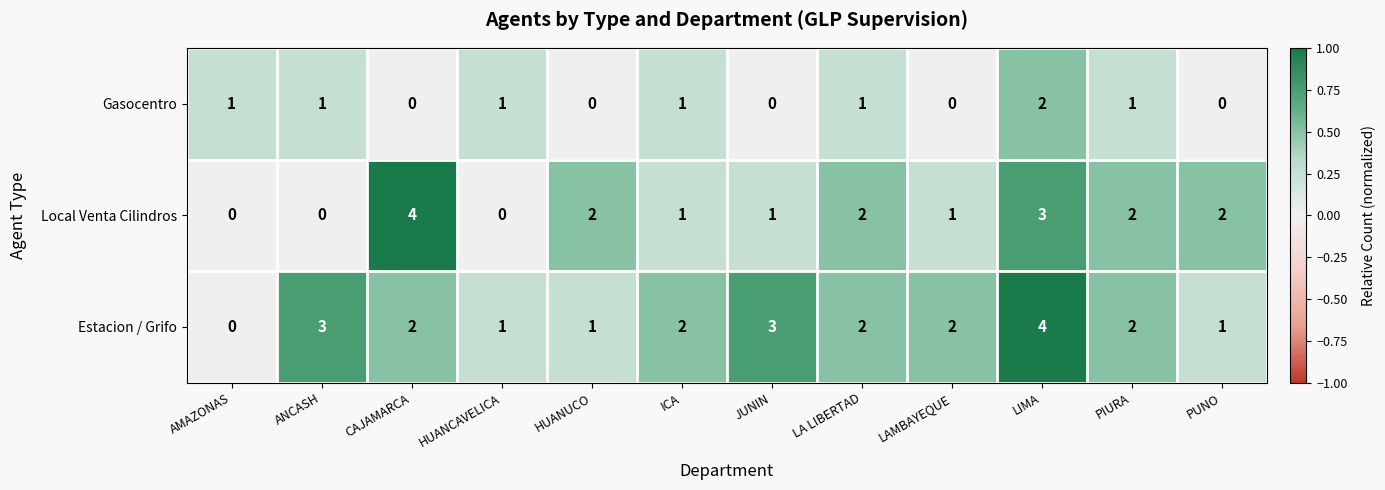

What is the maximum value for Local Venta Cilindros?

4